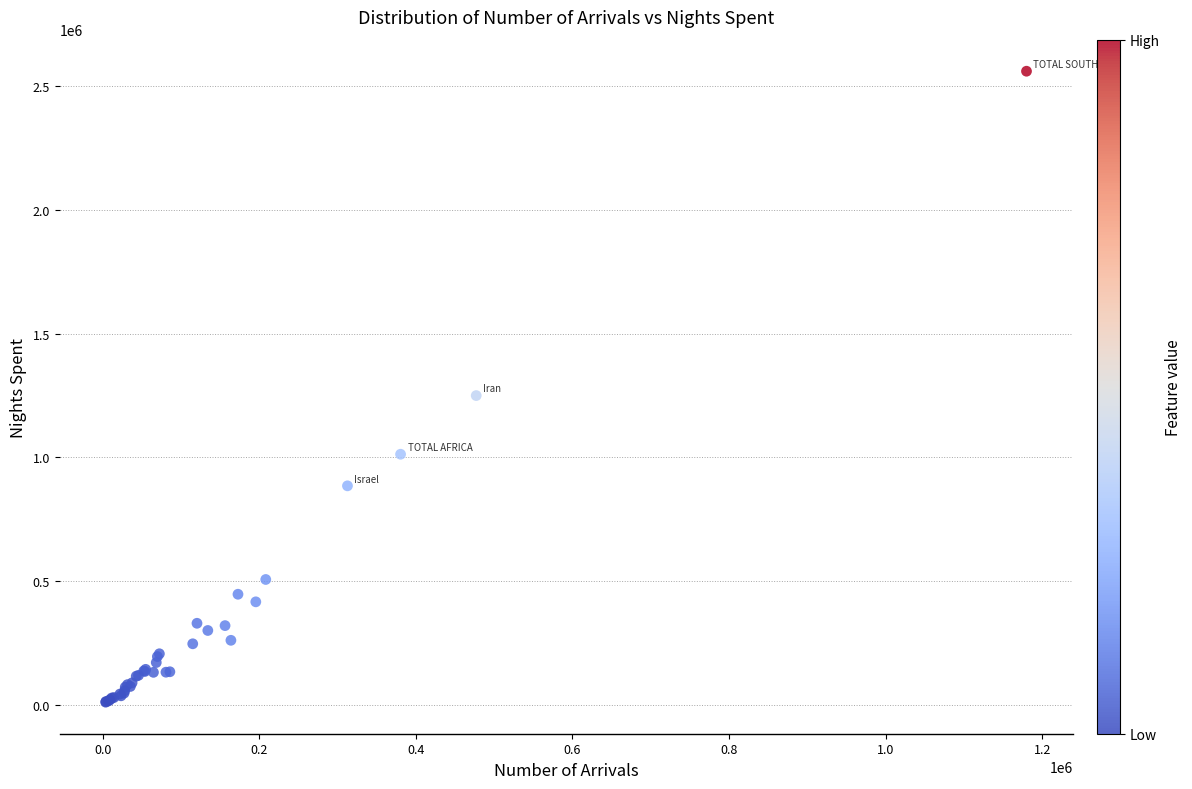

What Y value in the scatter plot is closest to 1285657?

1249727